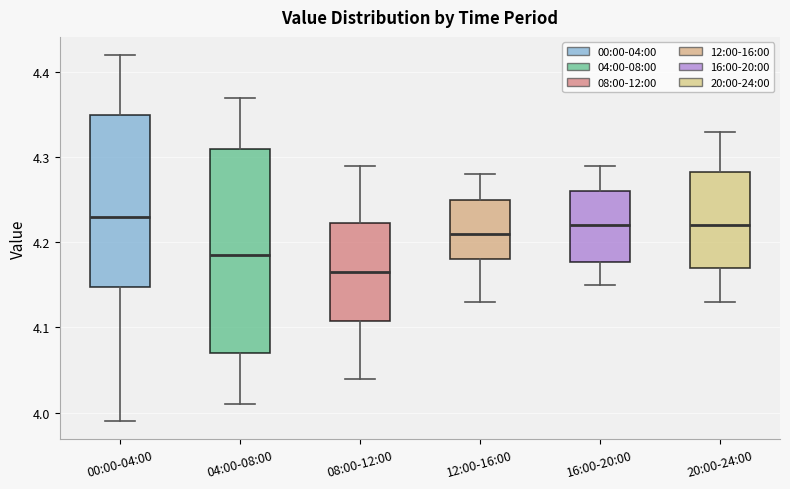

Reading left to right, read every box against the y-axis: the position of its median line, the range the box covers, and the ends of its whiskers. The values are not printed on the chart, so give them approximately, as read against the axis.

00:00-04:00: median 4.23, box 4.15 to 4.35, whiskers 3.99 to 4.42
04:00-08:00: median 4.19, box 4.07 to 4.31, whiskers 4.01 to 4.37
08:00-12:00: median 4.17, box 4.11 to 4.22, whiskers 4.04 to 4.29
12:00-16:00: median 4.21, box 4.18 to 4.25, whiskers 4.13 to 4.28
16:00-20:00: median 4.22, box 4.18 to 4.26, whiskers 4.15 to 4.29
20:00-24:00: median 4.22, box 4.17 to 4.28, whiskers 4.13 to 4.33